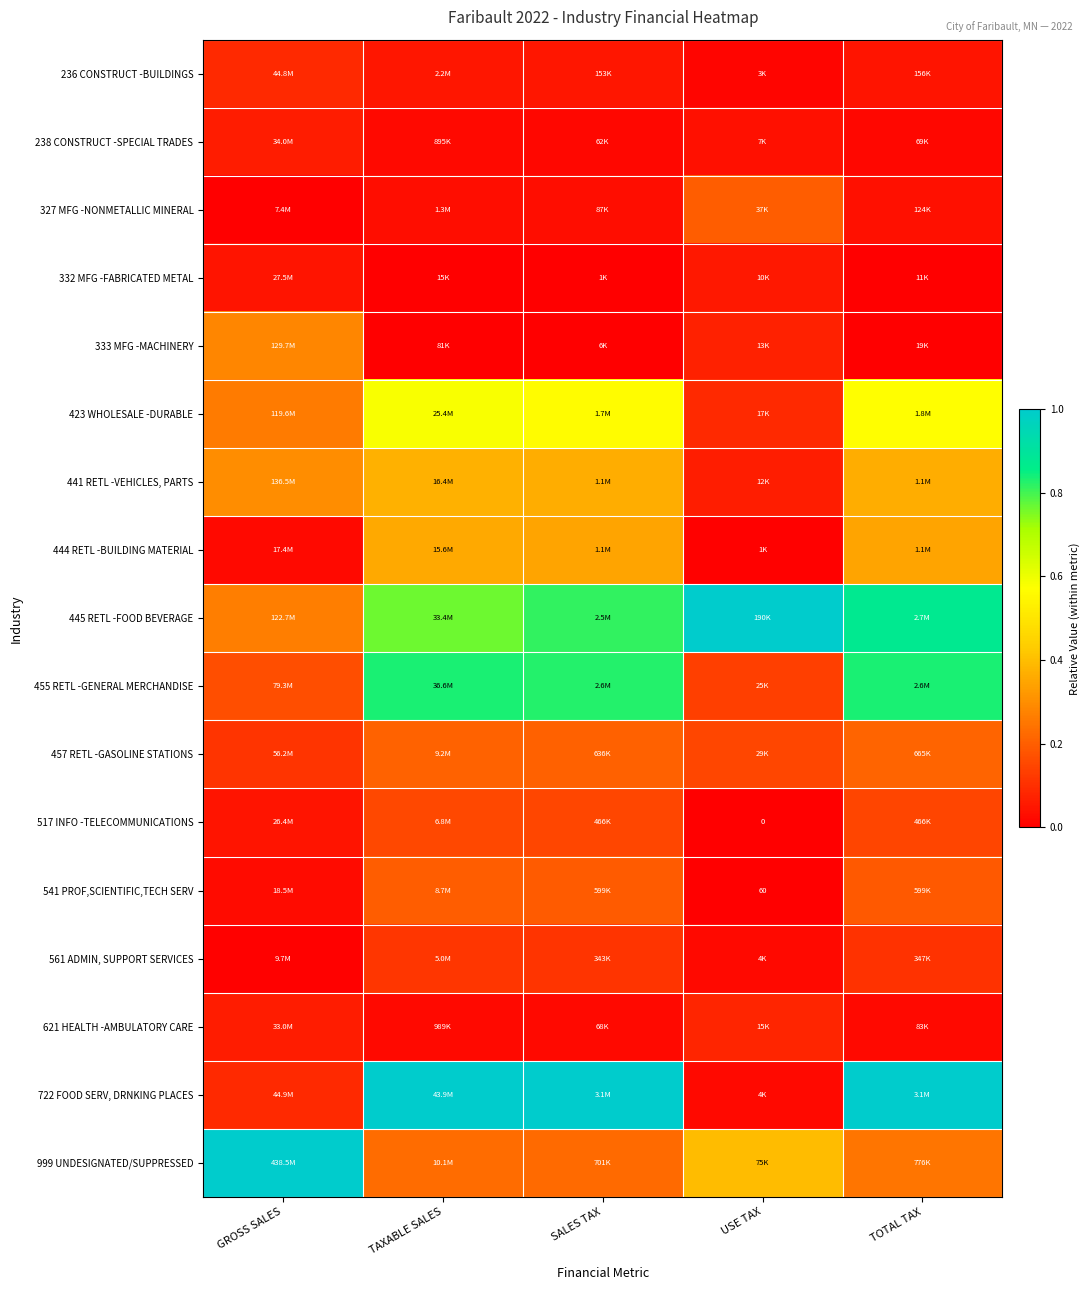

What is the highest value of the 541 PROF,SCIENTIFIC,TECH SERV series?

0.2